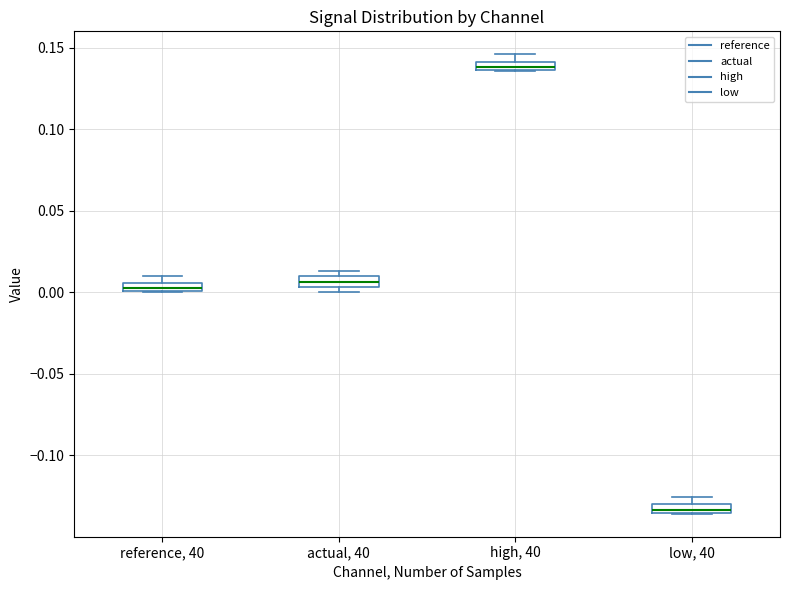

Which box's median line is the highest?

high, 40